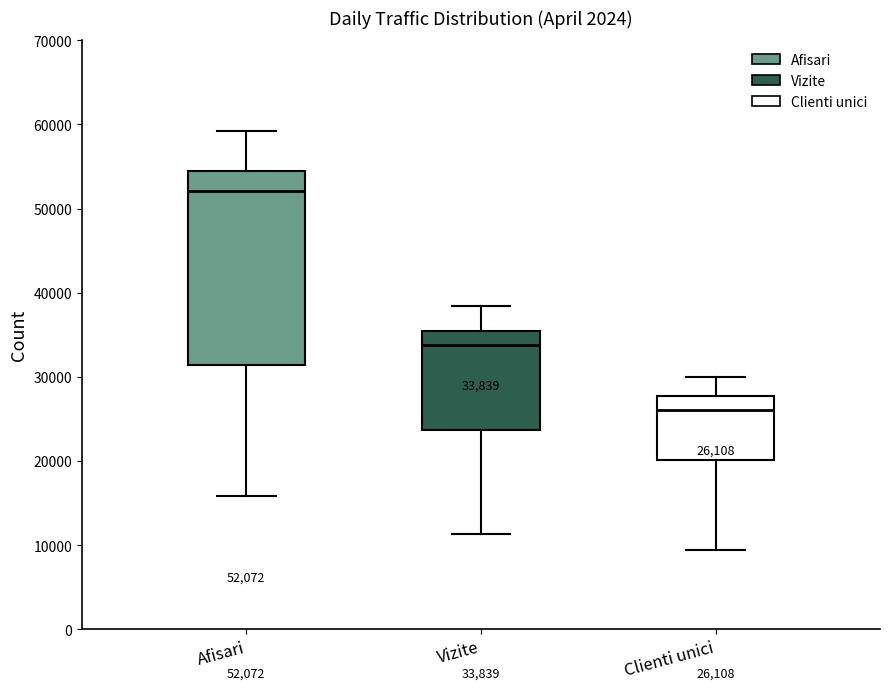

Which box is the tallest, from its lower edge to its upper edge?

Afisari